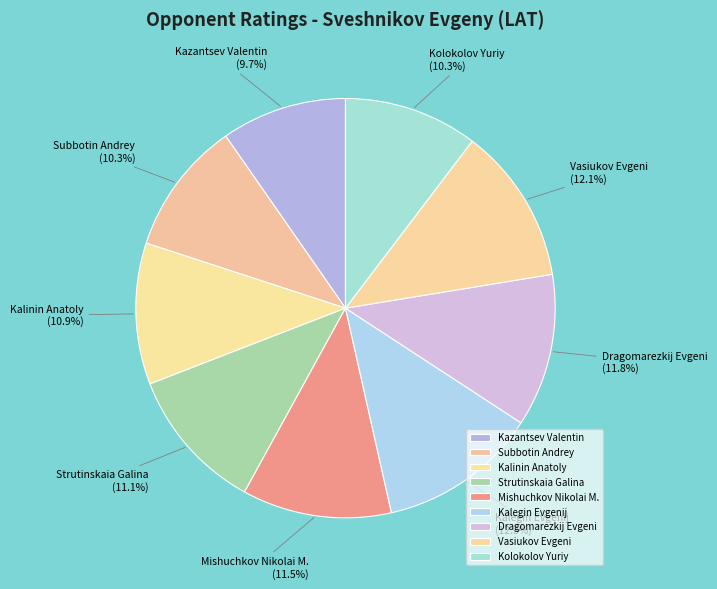

Is there a majority slice in this chart?

No